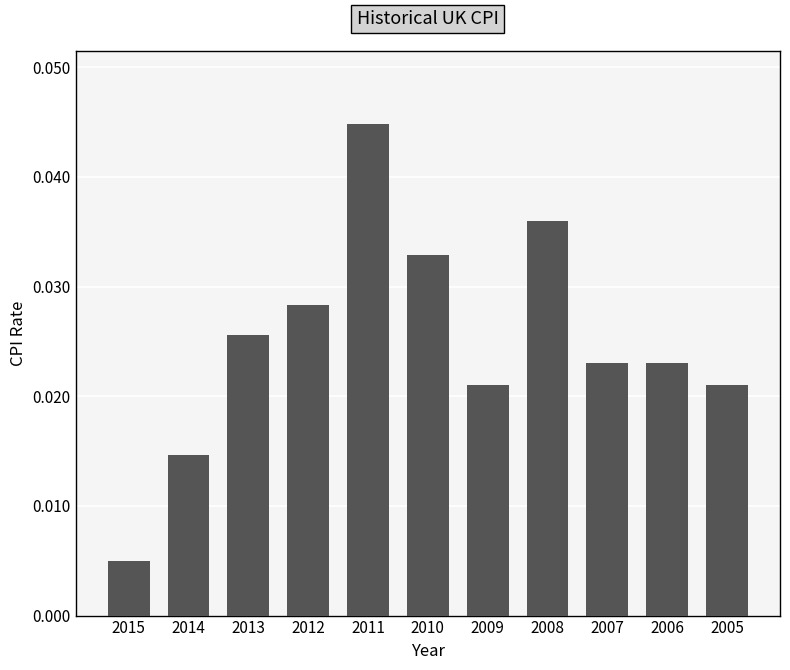

How many values are between 0 and 1?

11